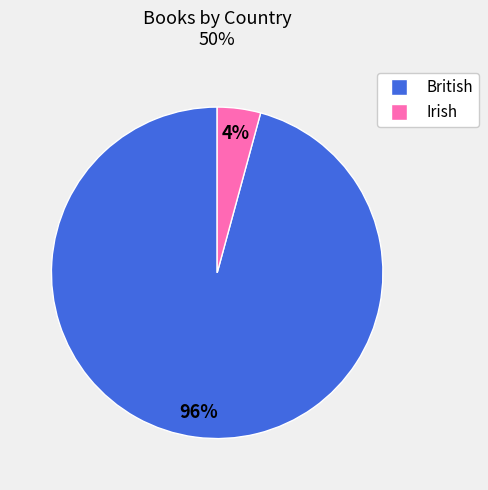

How many segments does this pie chart have?

2